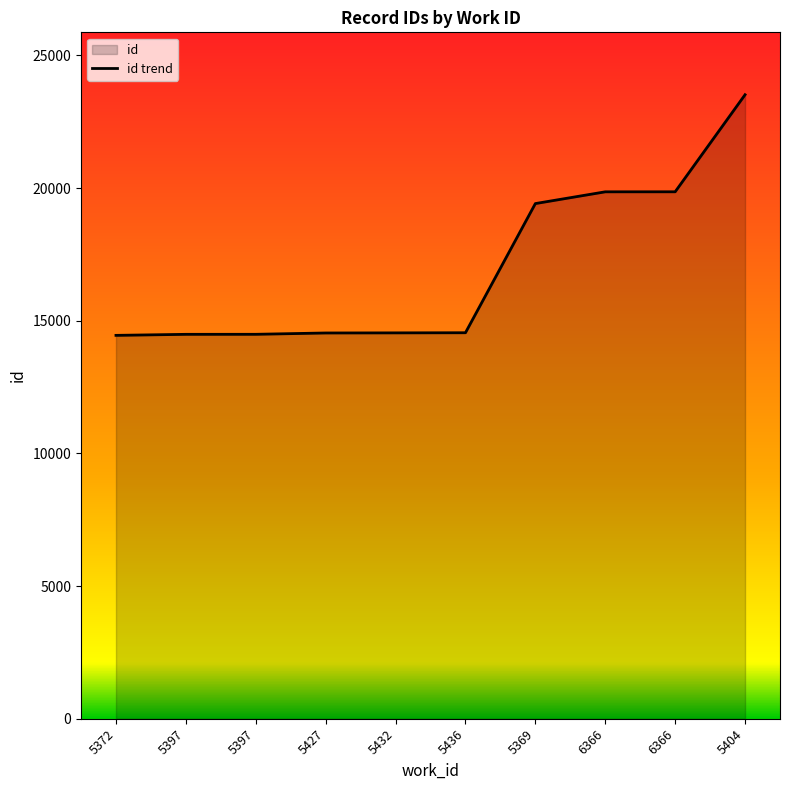

Reading right to left, list all the values displayed in this chart.

23517	19859	19858	19415	14547	14542	14538	14488	14487	14448